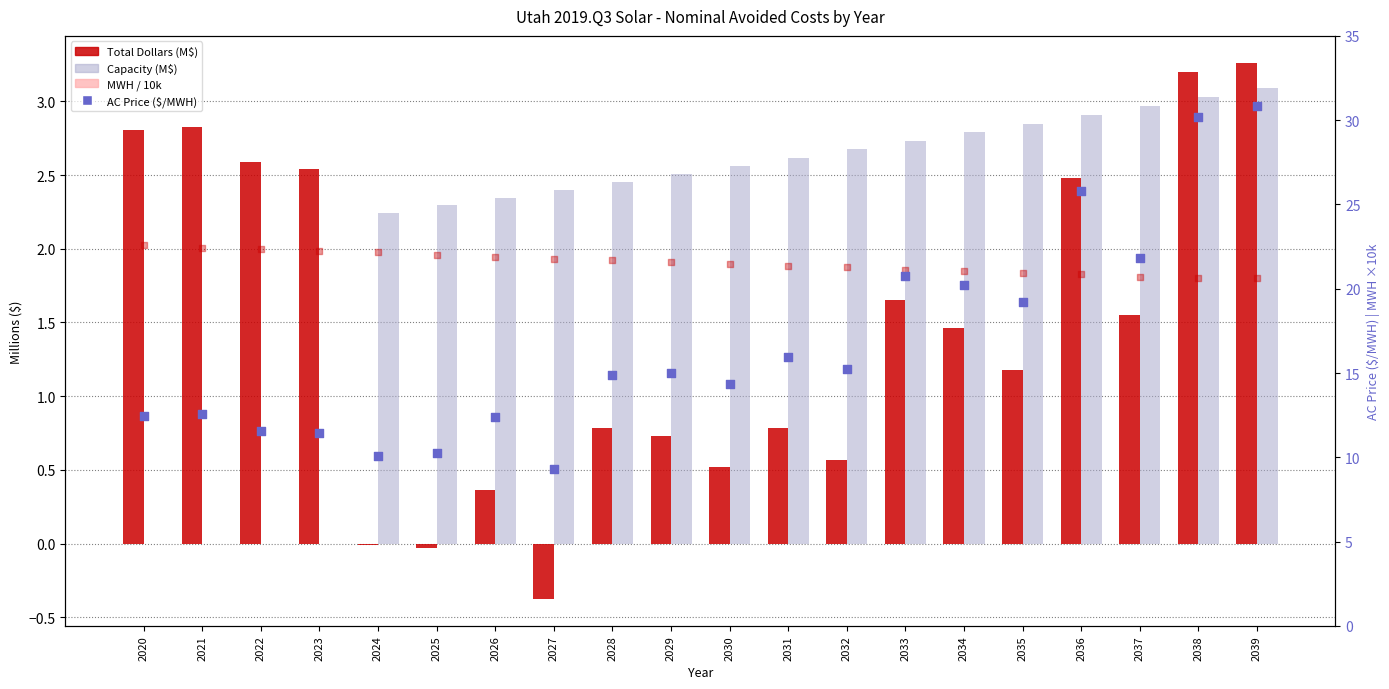

At how many categories does at least one series exceed 15?

20